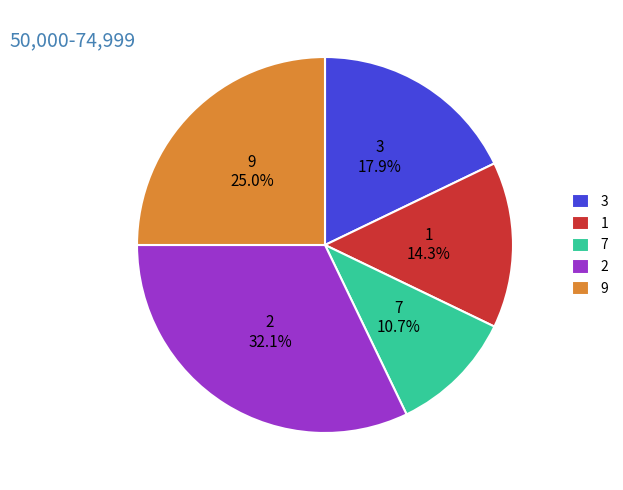

Which has a higher value, 3 or 9?

9